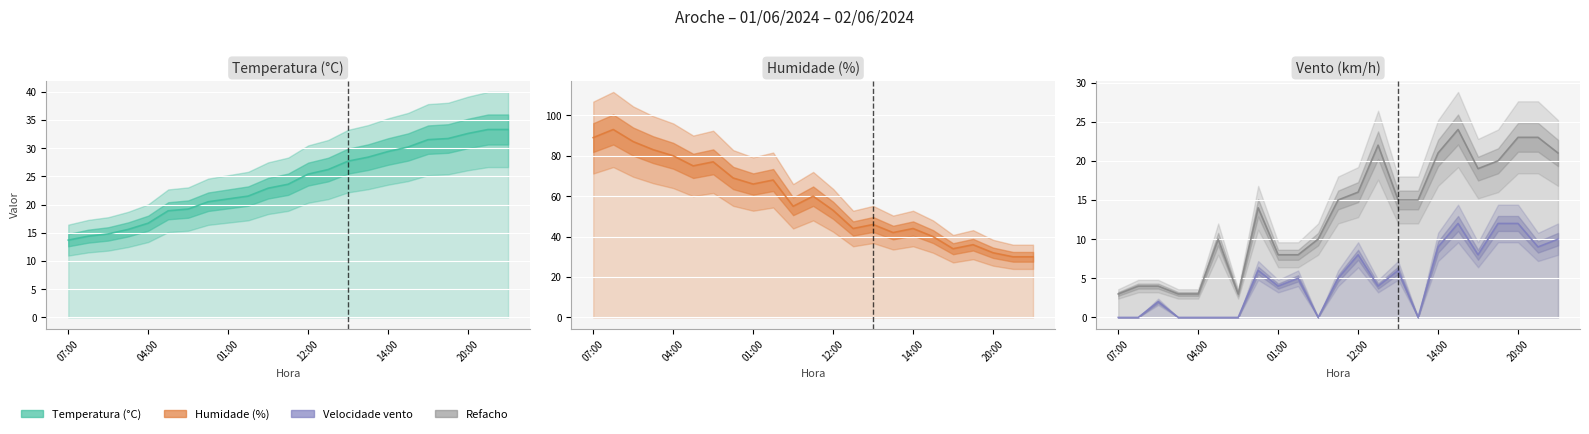

Which has a higher value, 10 or 16?

16